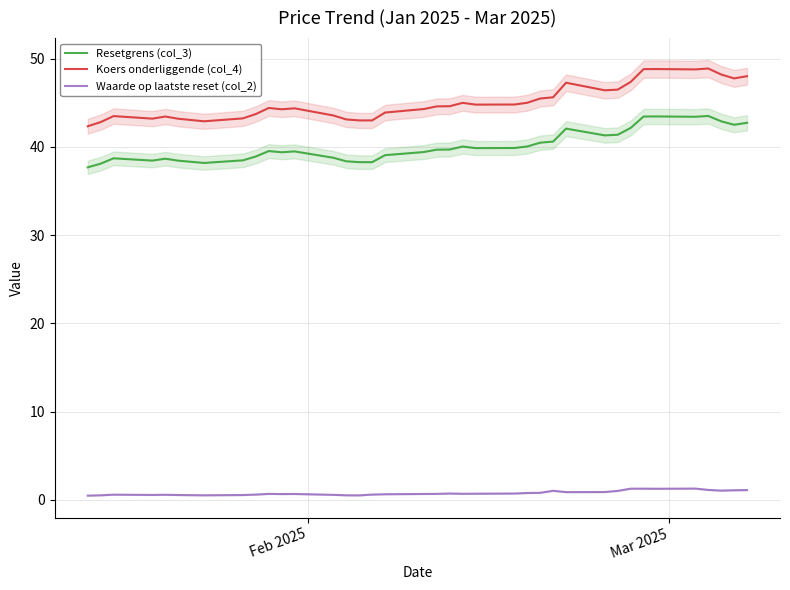

How many distinct data groups are displayed?

3